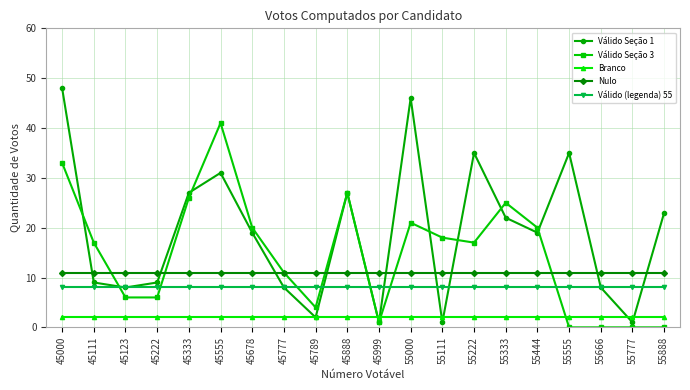

Which series has the widest spread of values?

Válido Seção 1